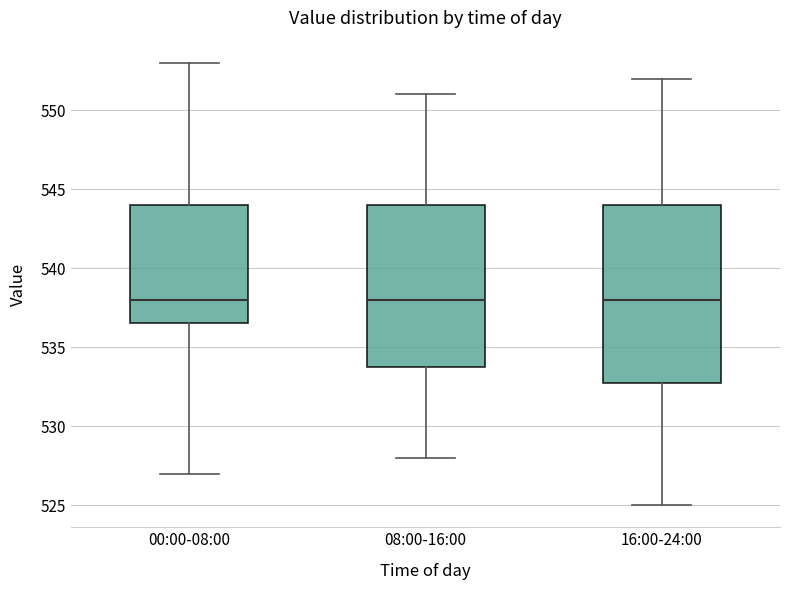

Where is the upper edge of the box for 08:00-16:00 on the y-axis? The values are not printed on the chart, so give them approximately, as read against the axis.

544.0